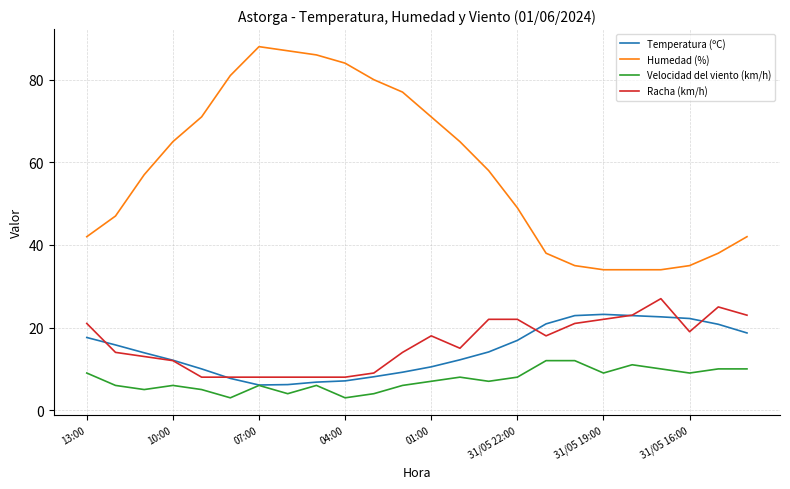

List the series in order of their peak value, lowest first.

Velocidad del viento (km/h), Temperatura (ºC), Racha (km/h), Humedad (%)